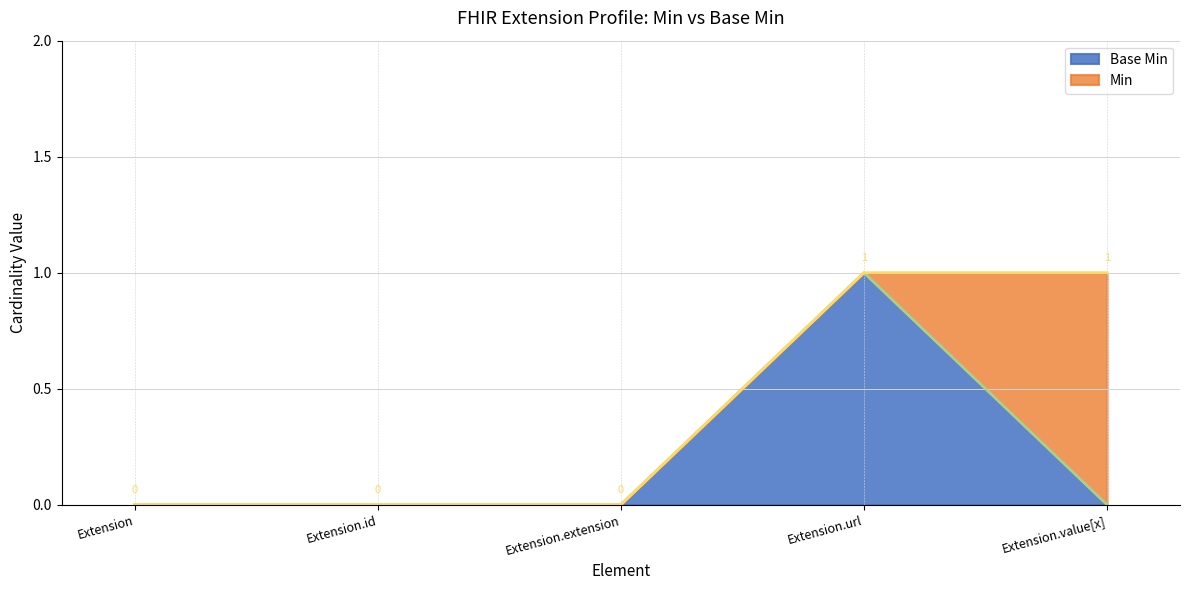

What position from the right is Extension?

5